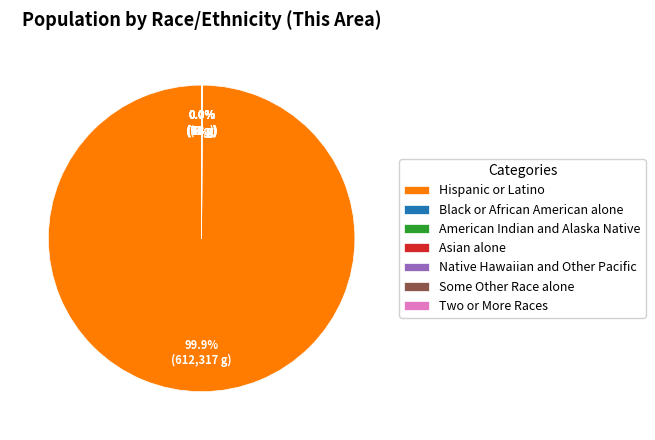

Is there a majority slice in this chart?

Yes